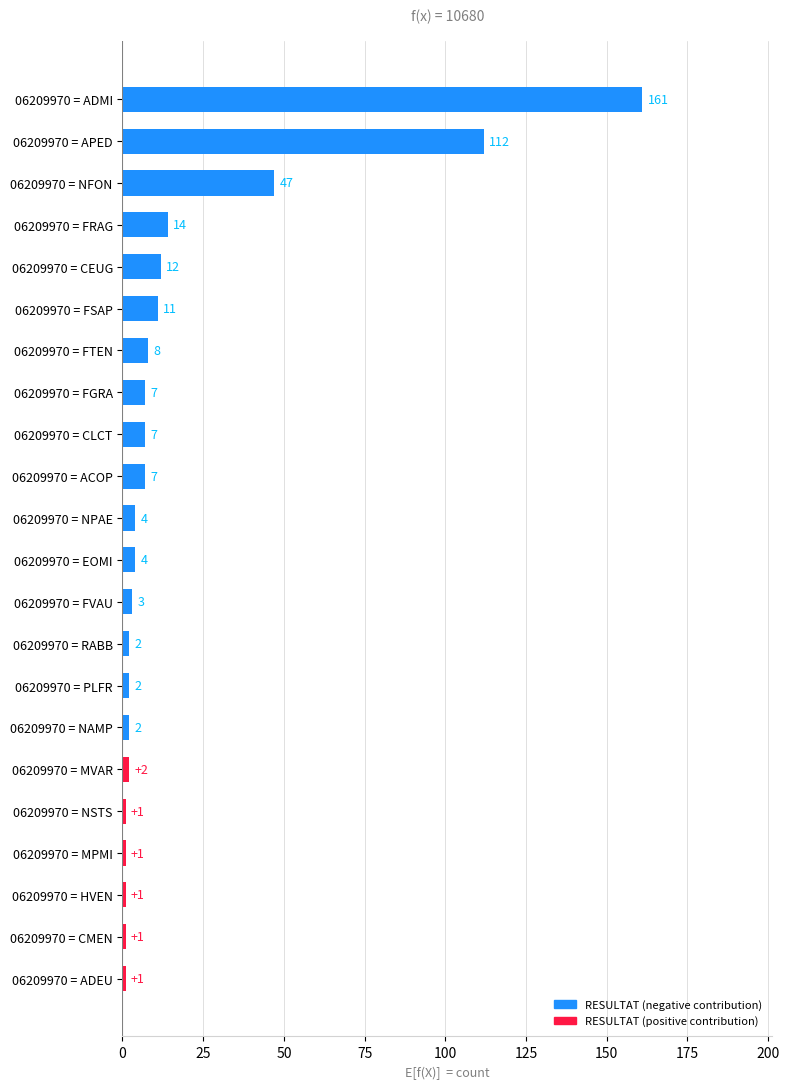

What is the greatest value displayed?

161